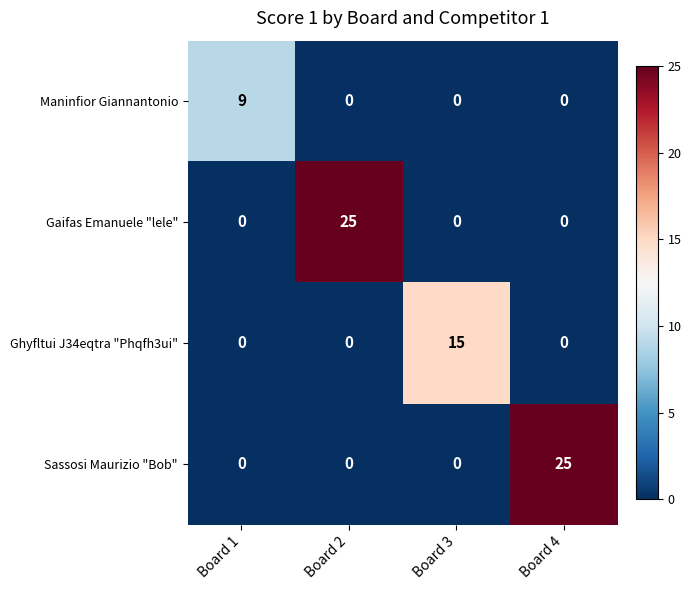

The Ghyfltui J34eqtra "Phqfh3ui" series shows 25 at Board 3. True or false?

False